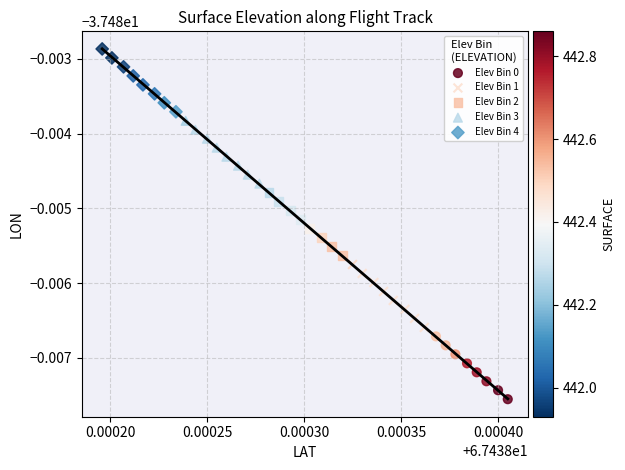

Which series reaches the minimum Y coordinate?

Elev Bin 0